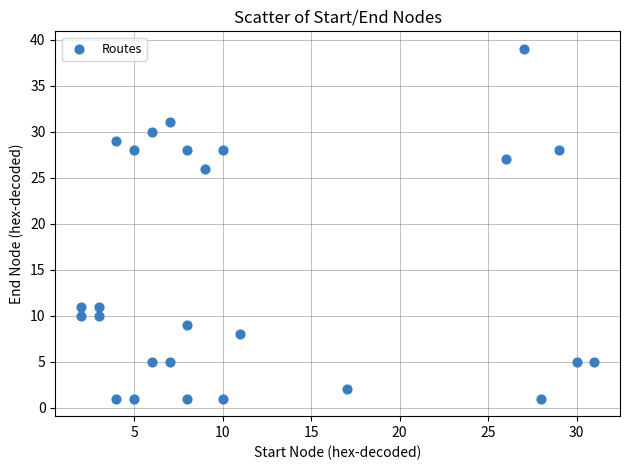

What Y value in the scatter plot is closest to 20?

26